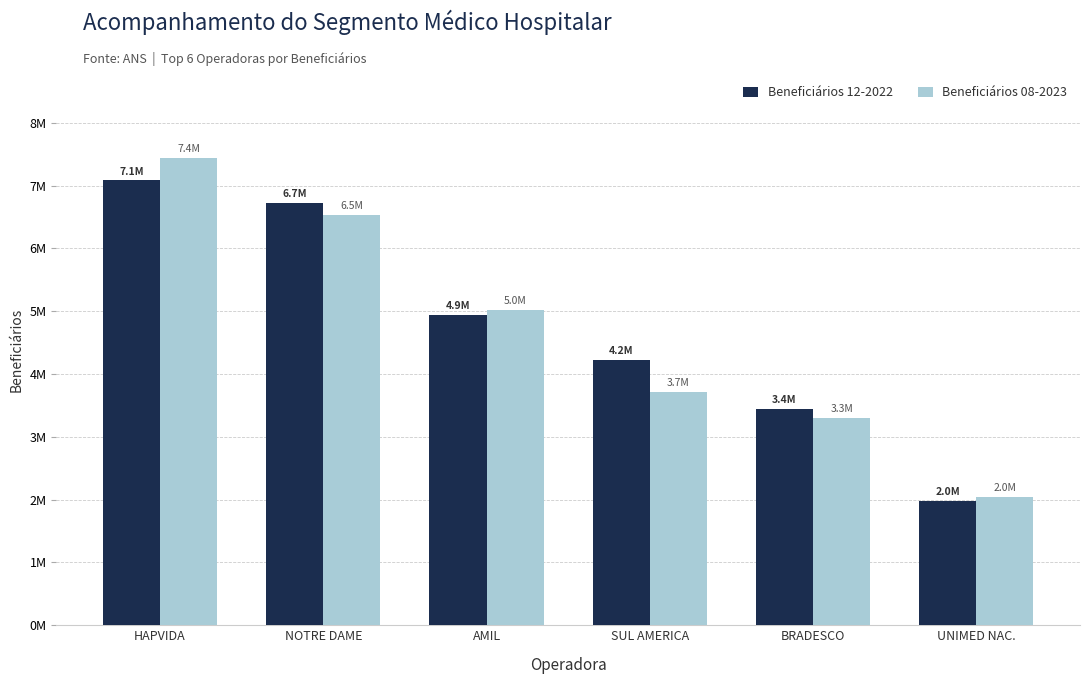

What is the label of the 5th bar from the right?

NOTRE DAME